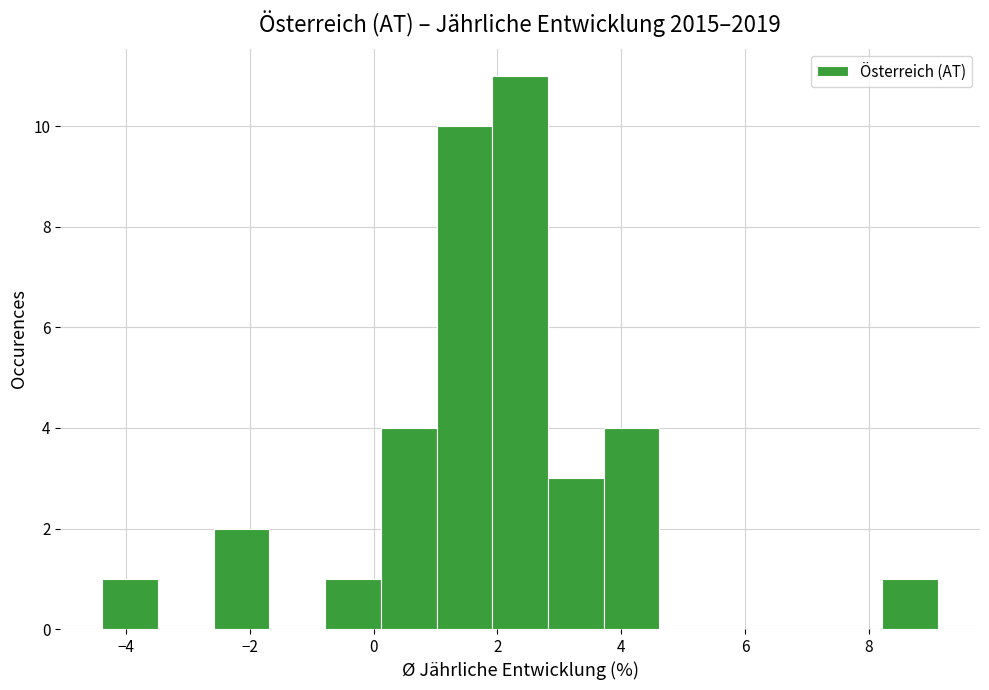

Over which range of the x-axis is the bar tallest?

2.0 to 2.8